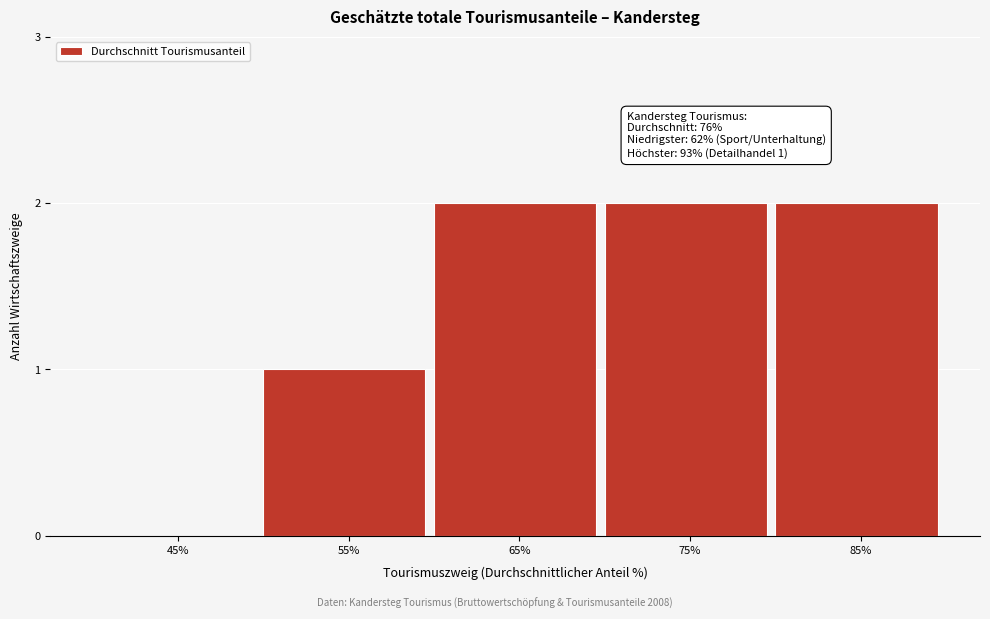

Reading left to right, list all the values displayed in this chart.

45%=0	55%=1	65%=2	75%=2	85%=2